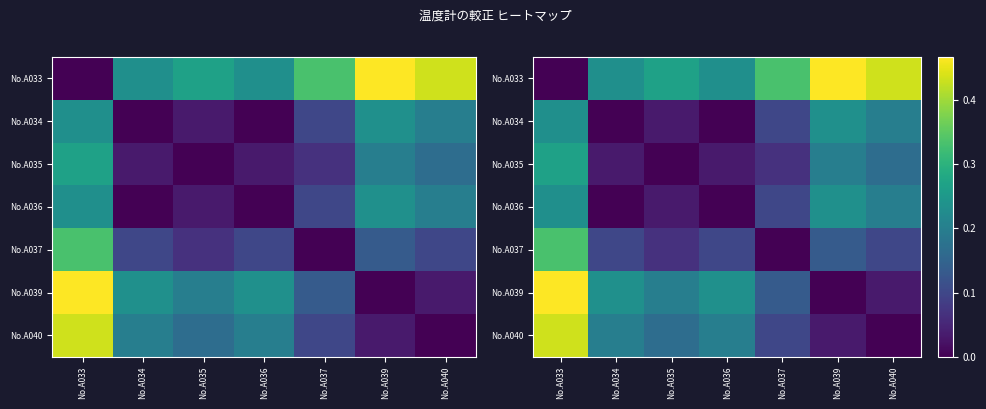

Where is No.A040 nearest to the value 0?

No.A040